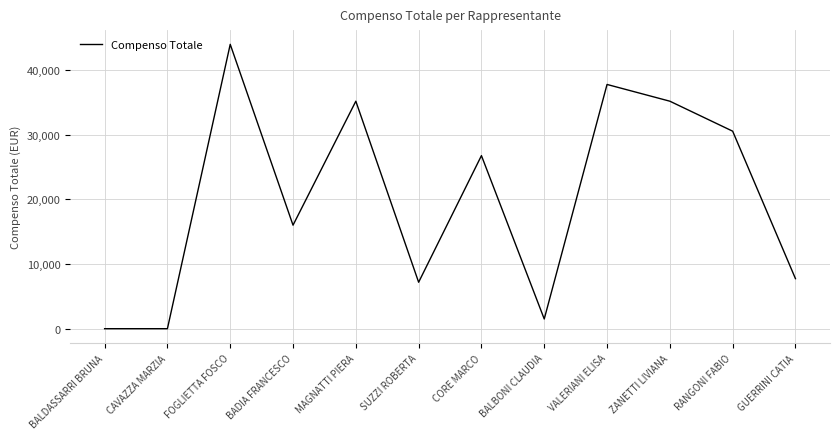

True or false: the data shows 0.0 at CAVAZZA MARZIA.

True